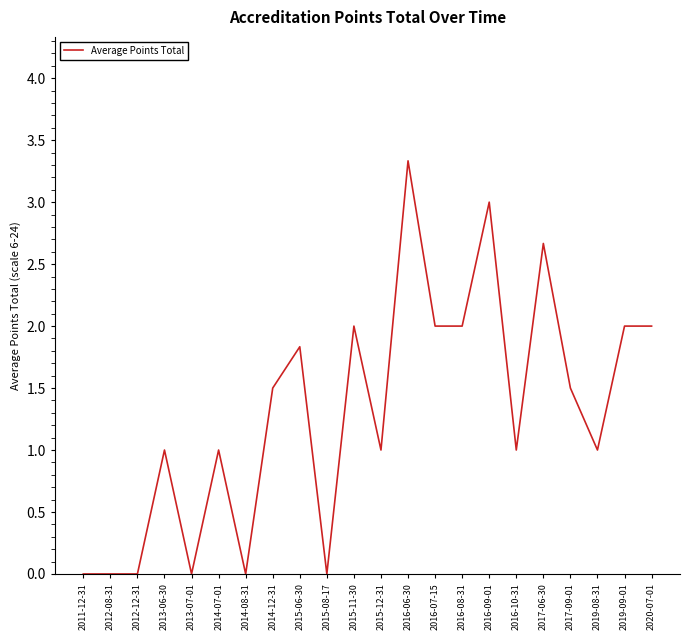

True or false: there are more than 1 points higher than both neighbors.

True